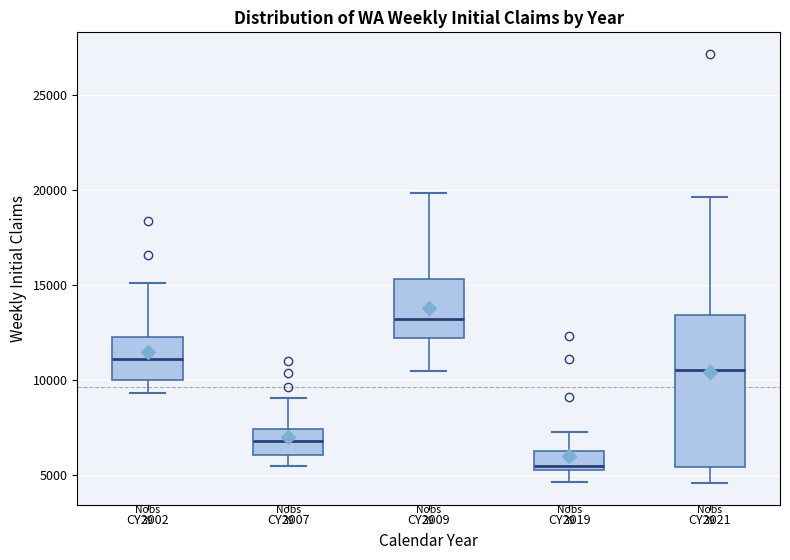

Where is the lower edge of the box for CY2007 on the y-axis? The values are not printed on the chart, so give them approximately, as read against the axis.

6000